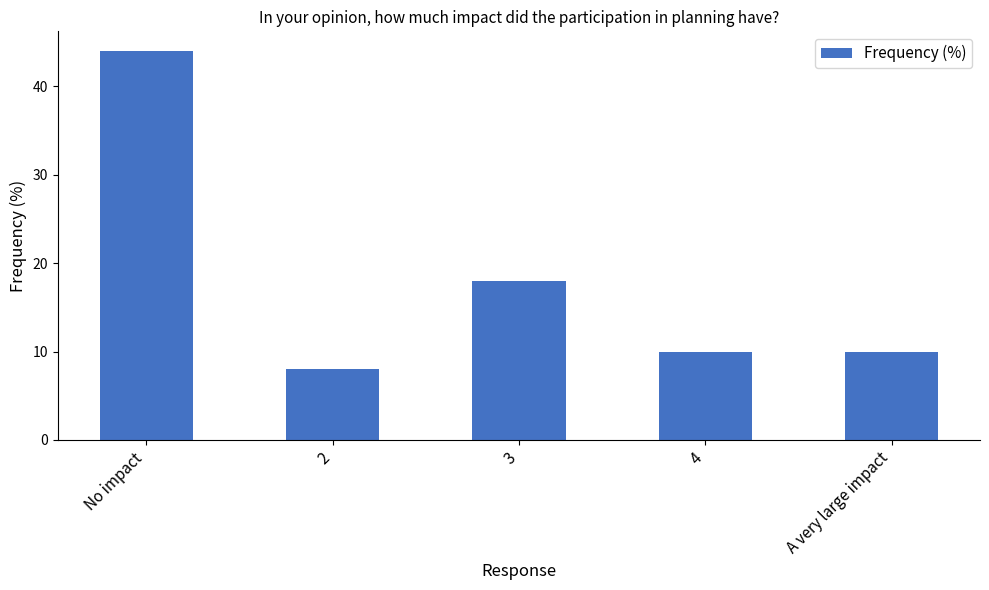

The chart shows a value of 7 at 4. True or false?

False